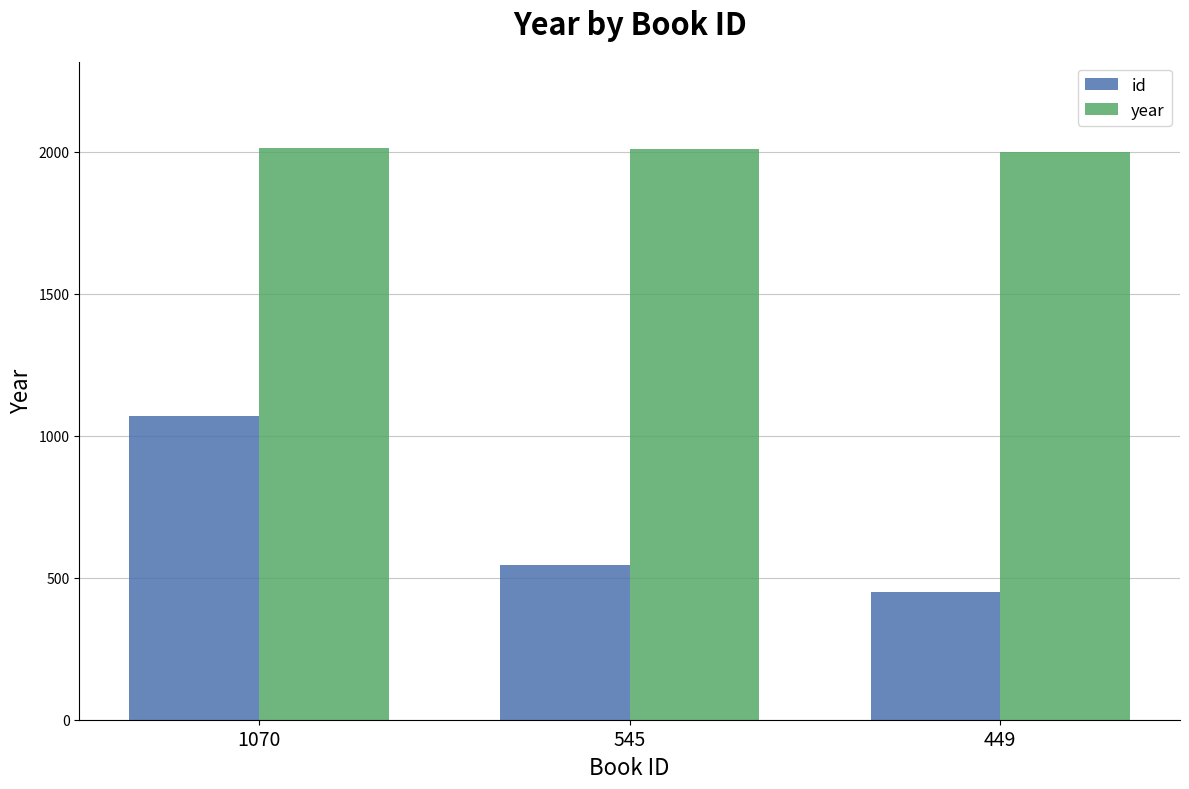

Which series has the largest range (max minus min)?

id